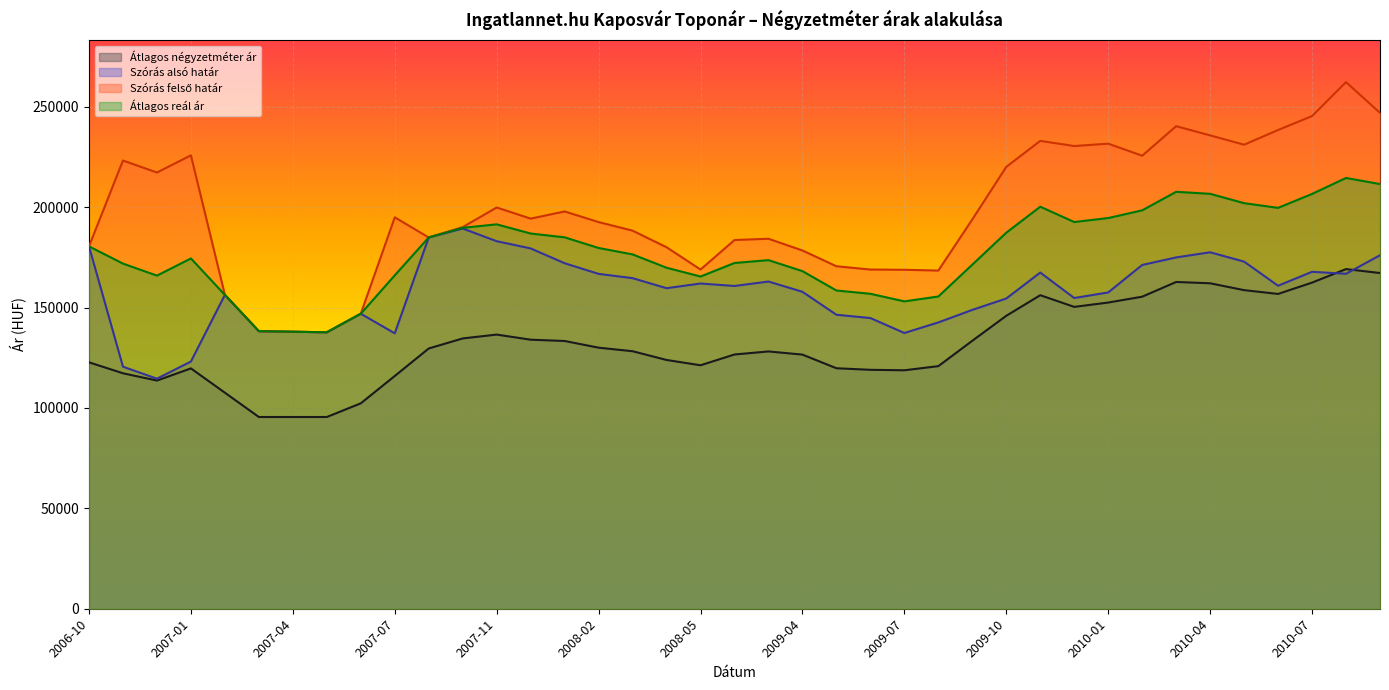

True or false: Szórás felső határ and Átlagos négyzetméter ár cross at least once.

False